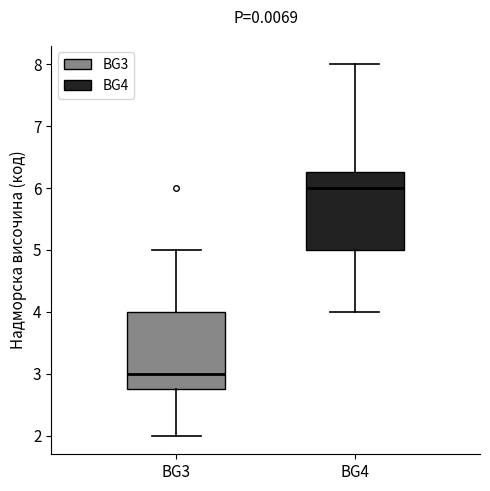

Reading left to right, read every box against the y-axis: the position of its median line, the range the box covers, and the ends of its whiskers. The values are not printed on the chart, so give them approximately, as read against the axis.

BG3: median 3.0, box 2.8 to 4.0, whiskers 2.0 to 5.0
BG4: median 6.0, box 5.0 to 6.3, whiskers 4.0 to 8.0